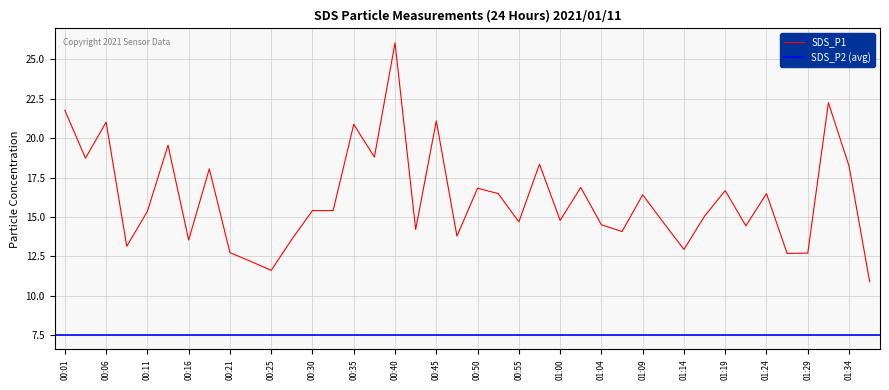

What is the difference between the values at 01:17 and 00:33?

0.3